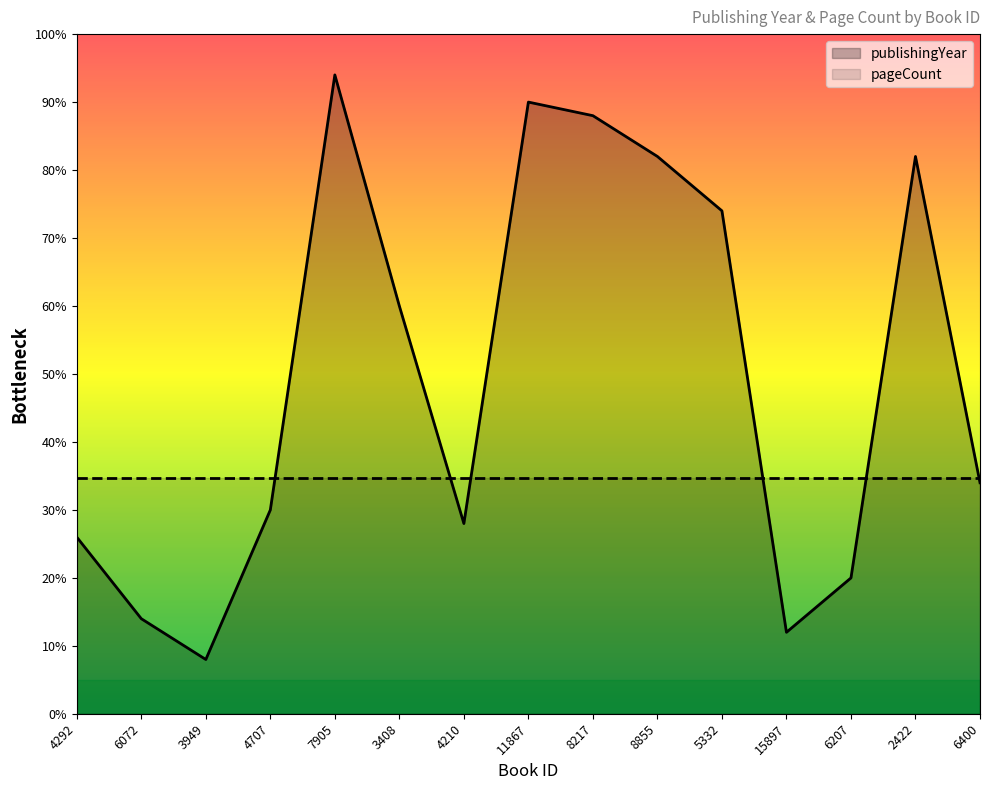

What value does the data have at 3408?

60.0